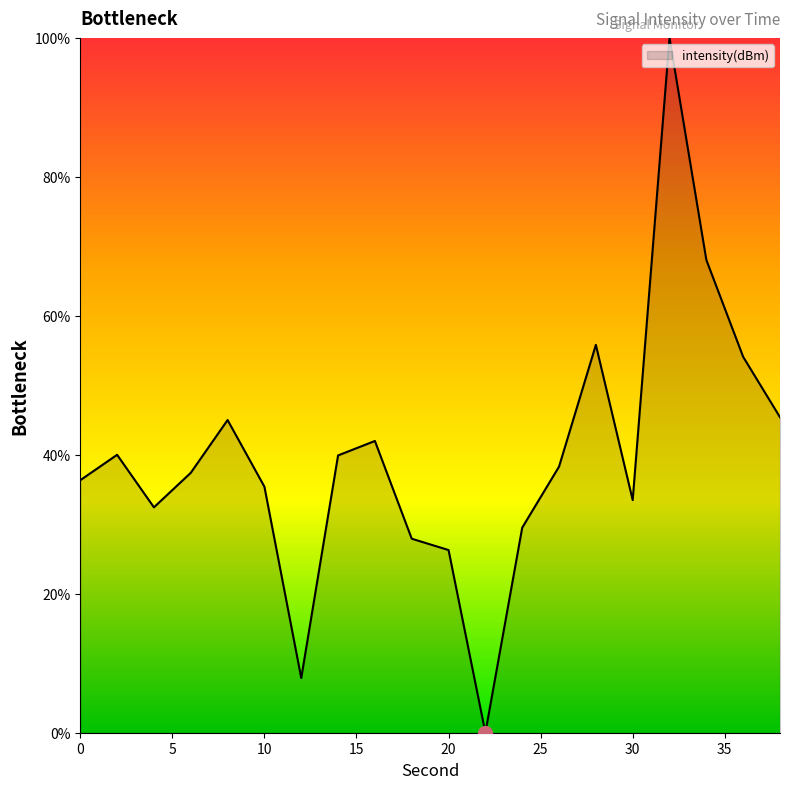

What is the maximum value shown in the chart?

100.0